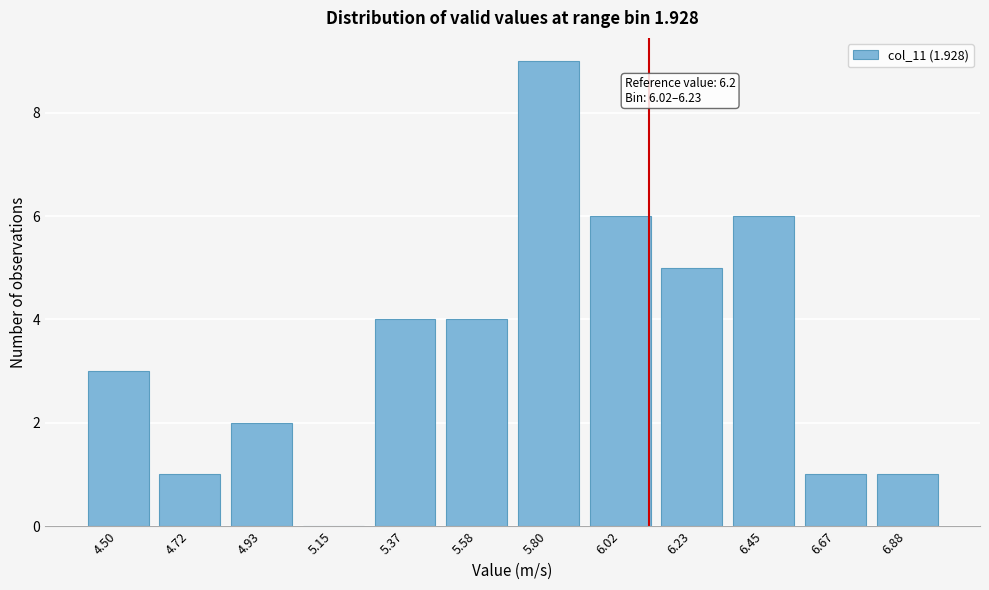

Reading left to right, what are all the values shown in this chart?

4.50=3	4.72=1	4.93=2	5.15=0	5.37=4	5.58=4	5.80=9	6.02=6	6.23=5	6.45=6	6.67=1	6.88=1